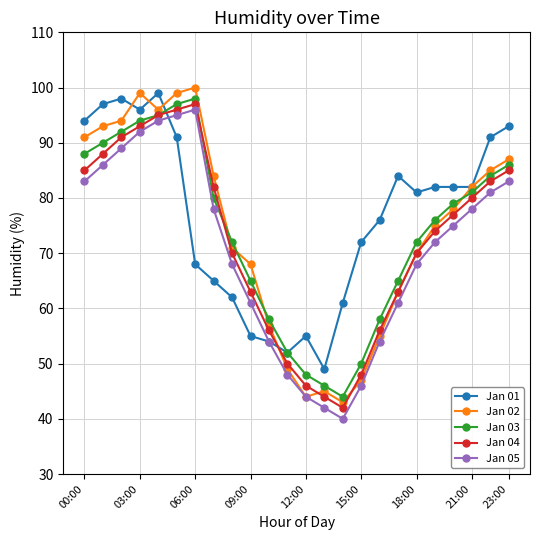

Which series has the widest spread of values?

Jan 02